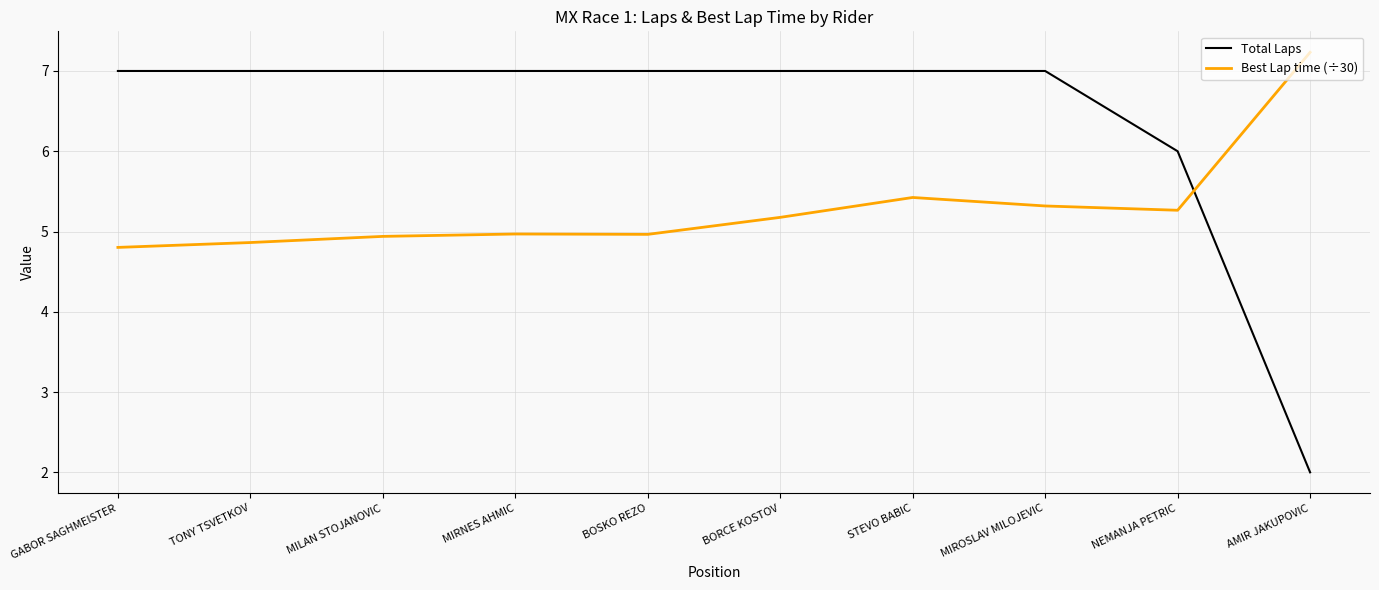

True or false: Total Laps and Best Lap time (÷30) intersect in this chart.

True